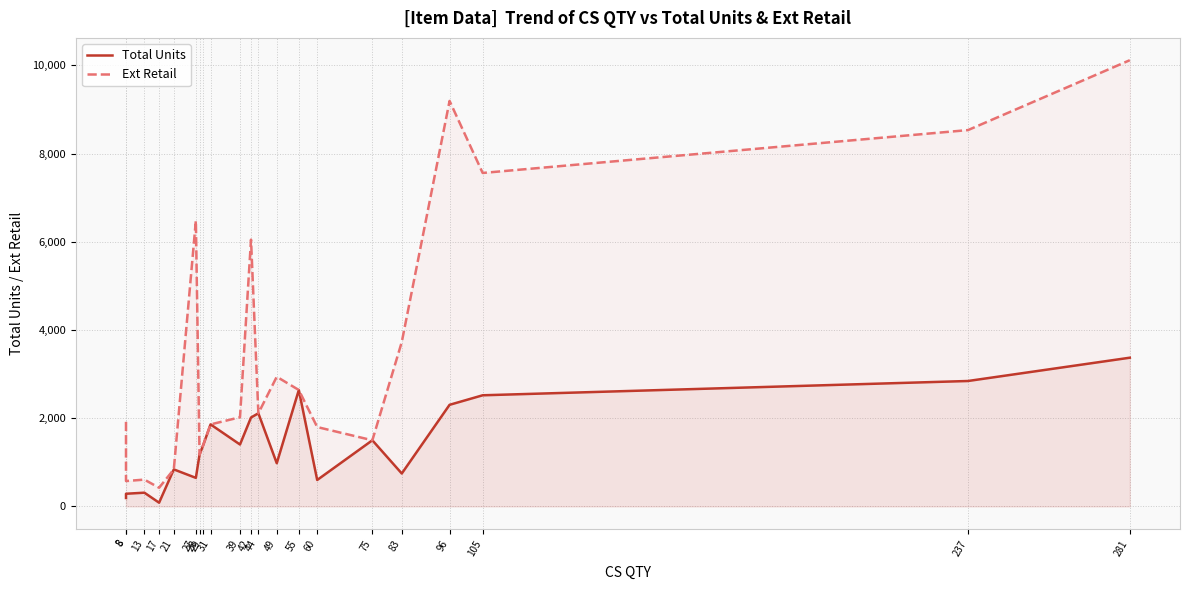

At which category is the sum across all series the highest?

281